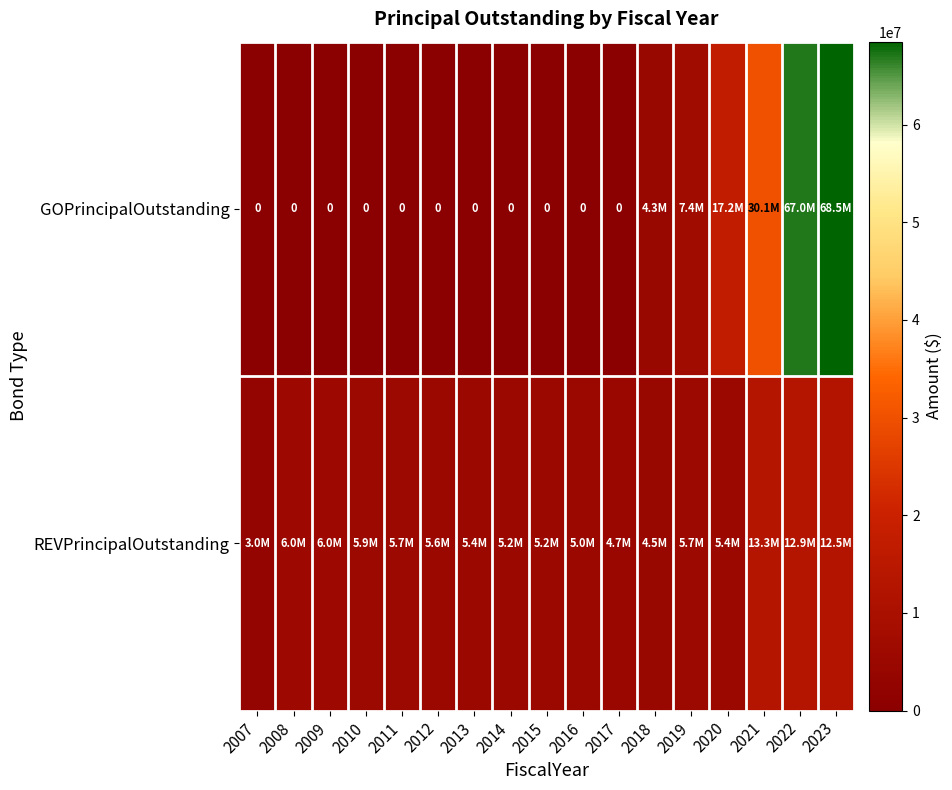

How many series are shown in this chart?

2